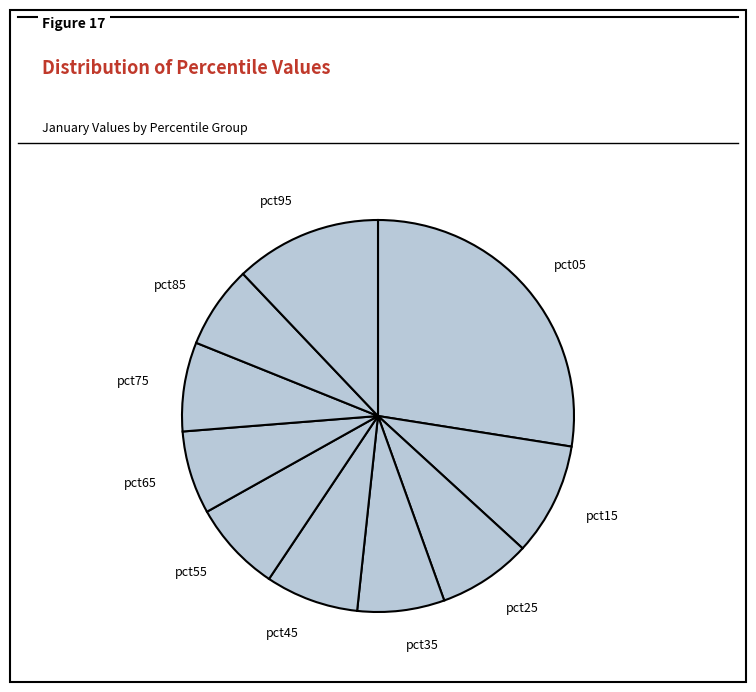

Which category has the biggest portion of the pie?

pct05